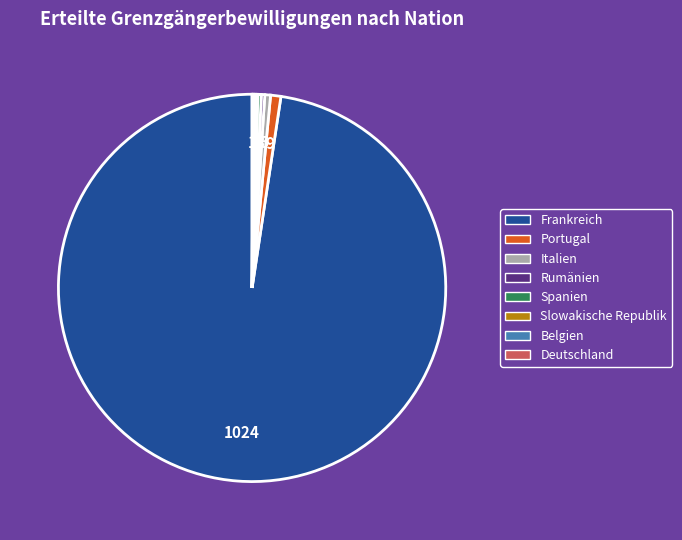

The Rumänien slice represents 0% of the pie. True or false?

True